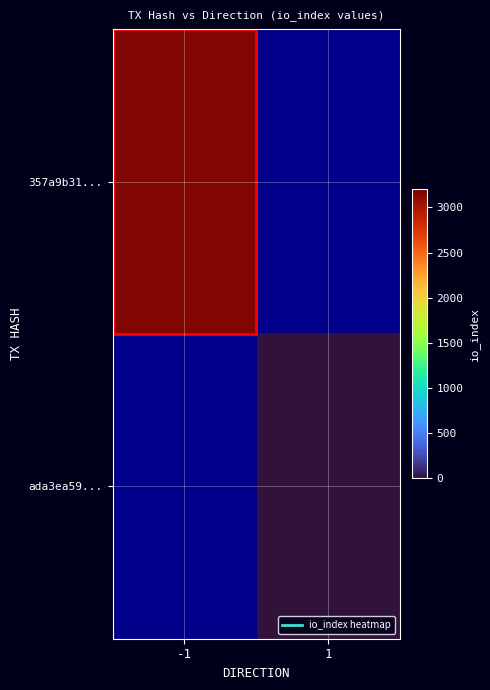

List the labels in order of ada3ea59... value, smallest first.

-1, 1